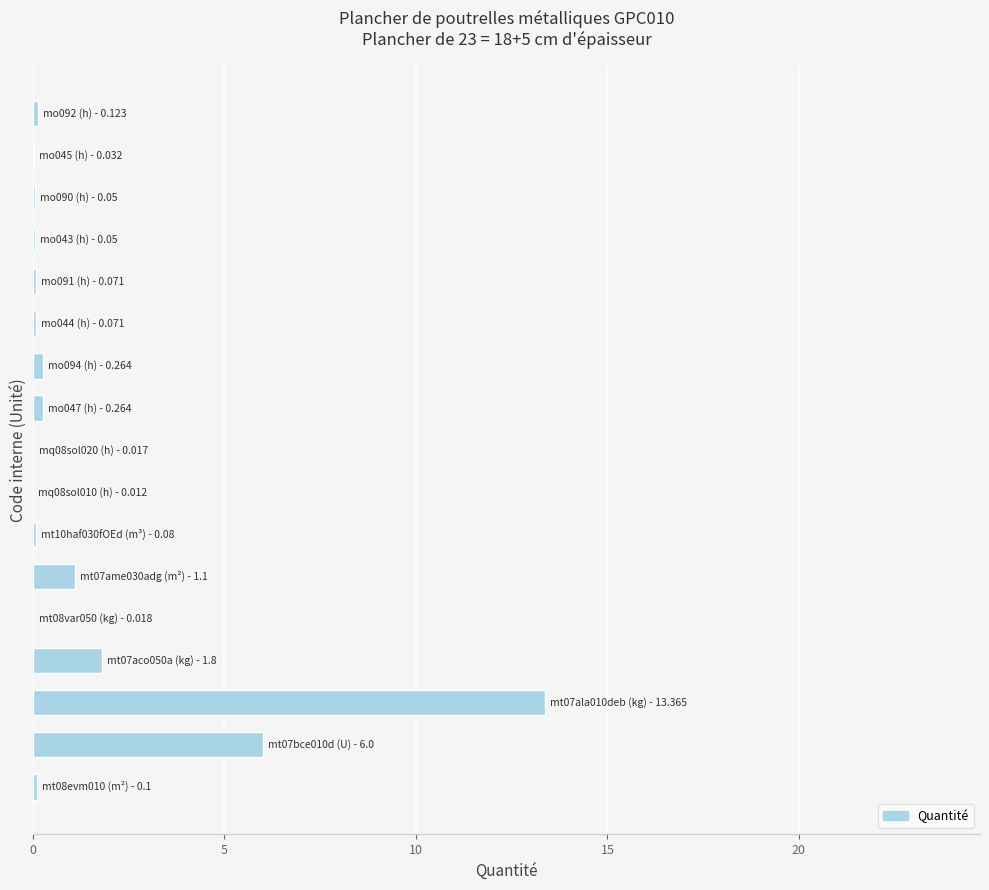

What is the maximum value shown in the chart?

13.4